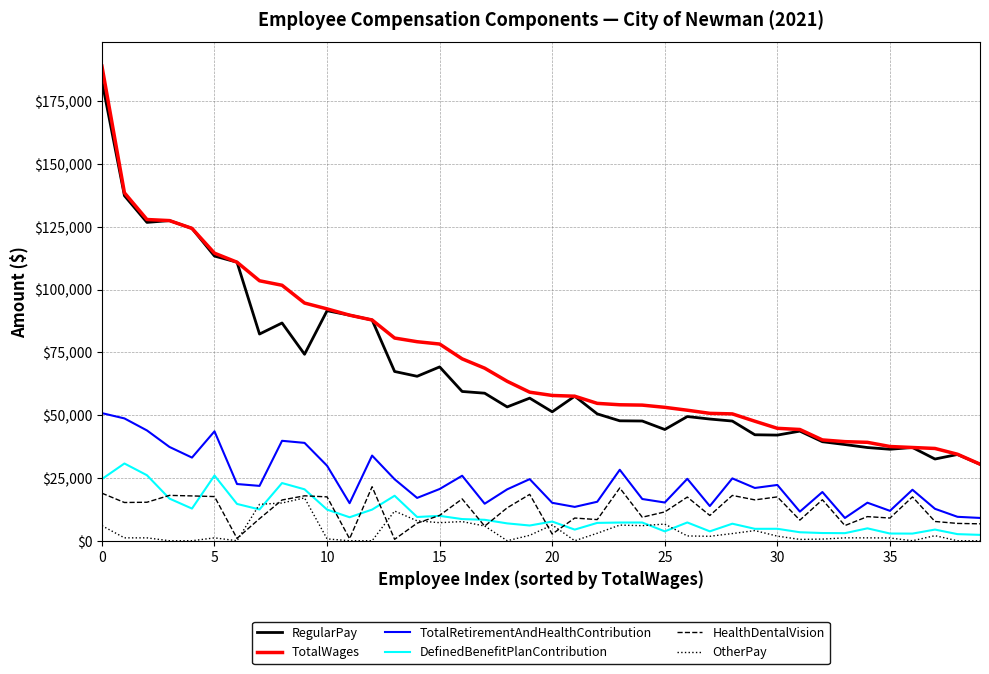

What is the difference between the second highest and second lowest values in the TotalWages series?

104140